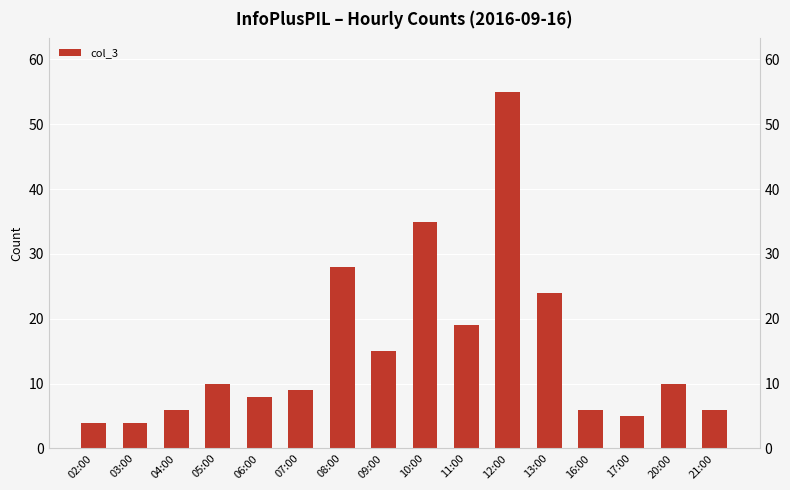

Between 06:00 and 07:00, which is larger?

07:00